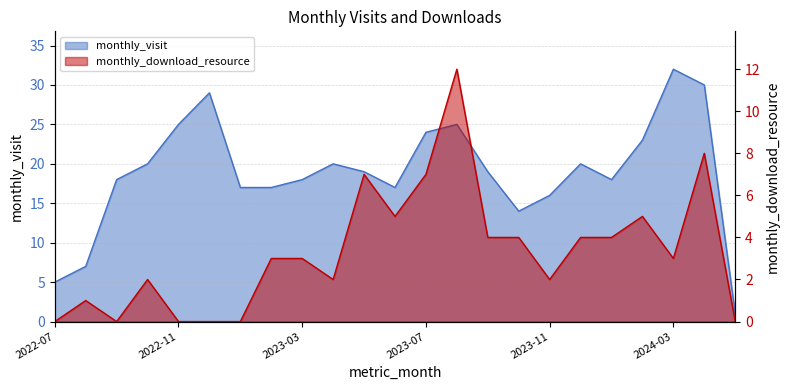

How many data points does each series have?

23